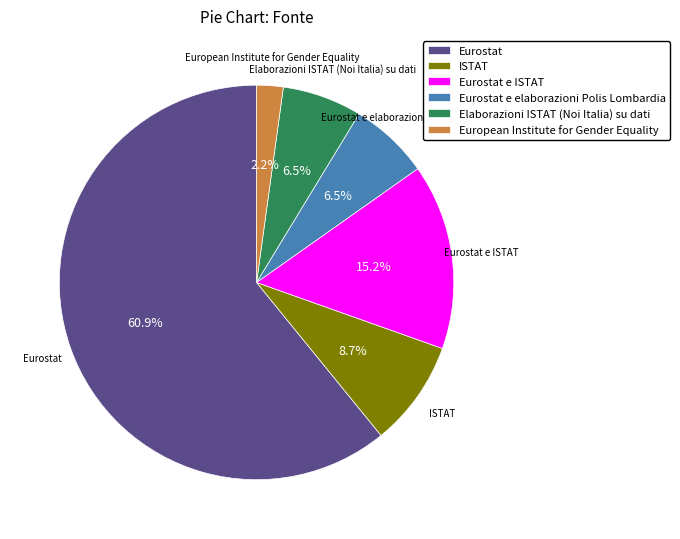

What percentage do ISTAT and Eurostat e ISTAT together represent?

23.9%